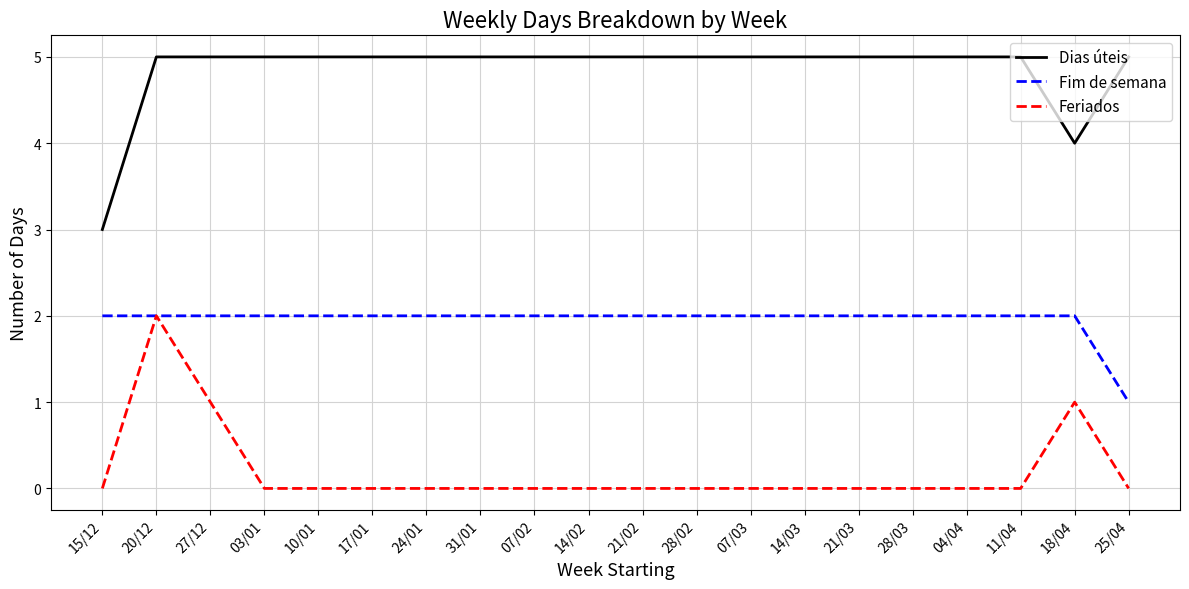

Is it true that Dias úteis equals 2 at 25/04?

False